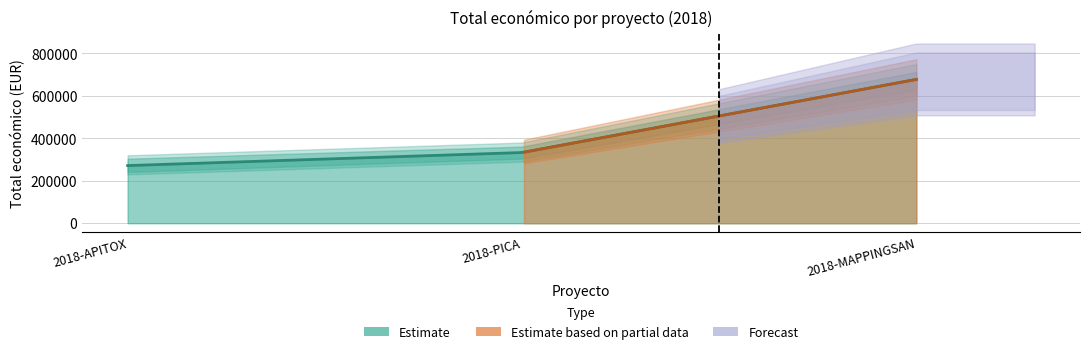

True or false: the data shows 333001 at 2018-PICA.

True